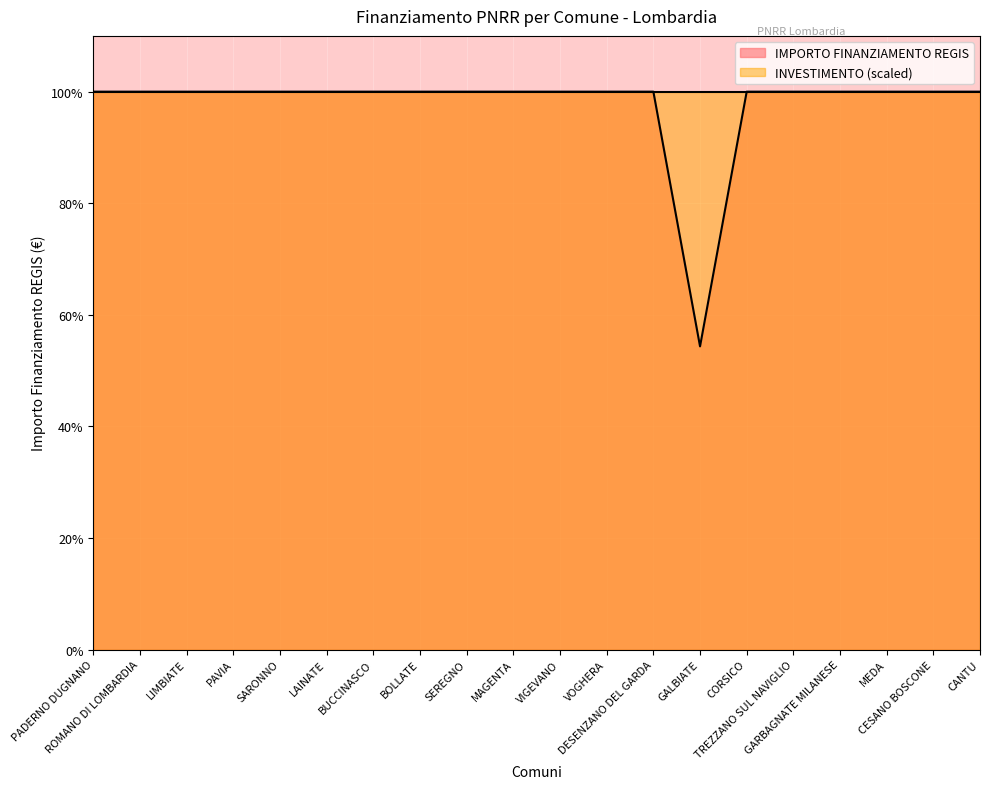

How many lines are shown in the chart?

1